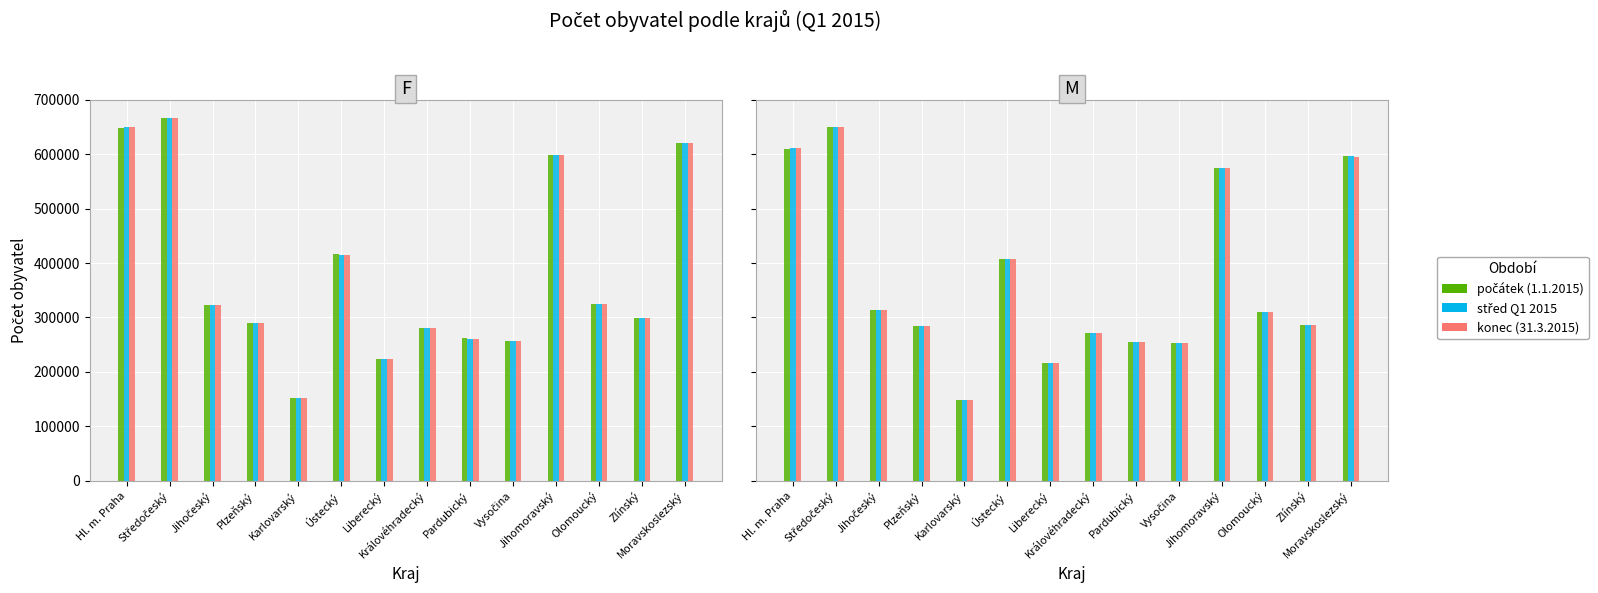

At which category is the sum across all series the highest?

Středočeský